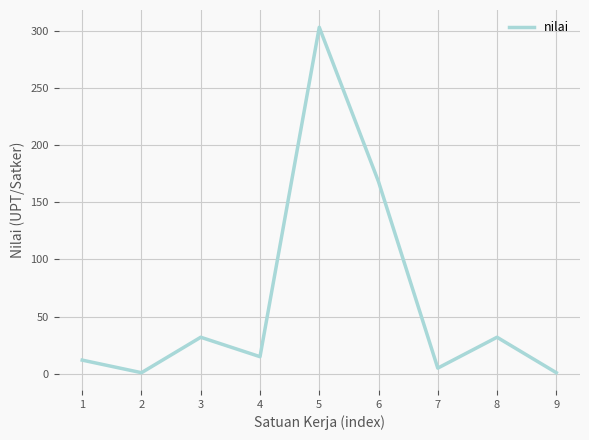

Between 8 and 6, which is larger?

6